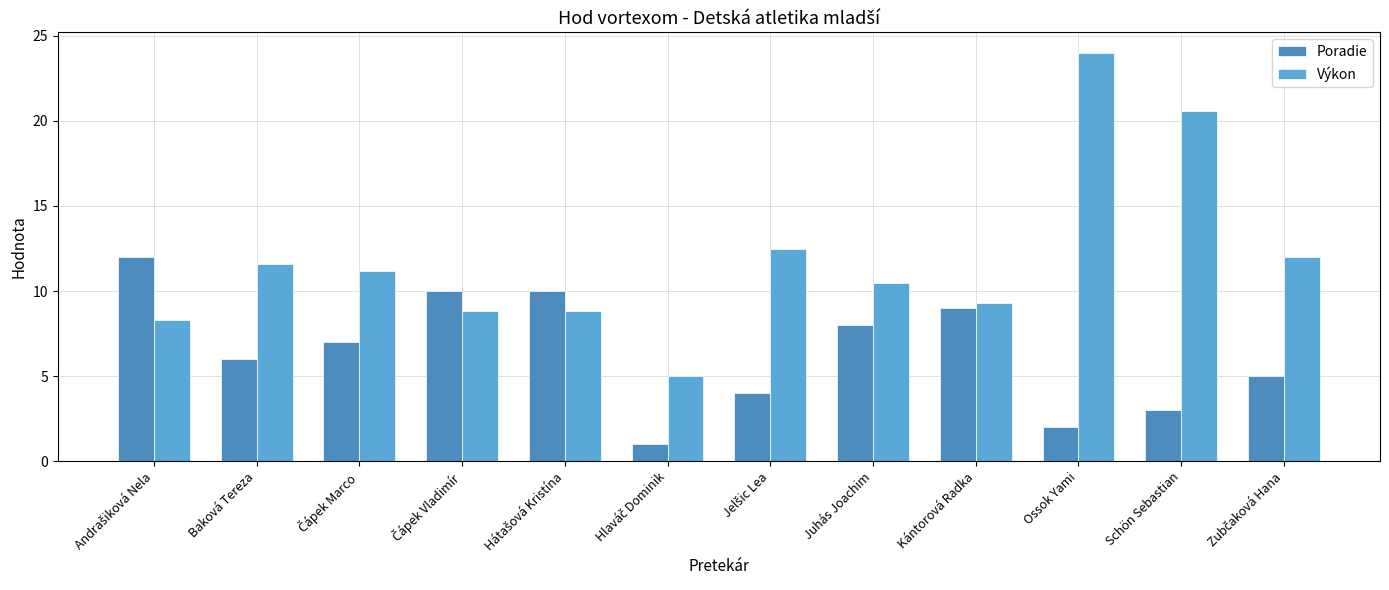

The value of Výkon at Kántorová Radka is 12.3. True or false?

False